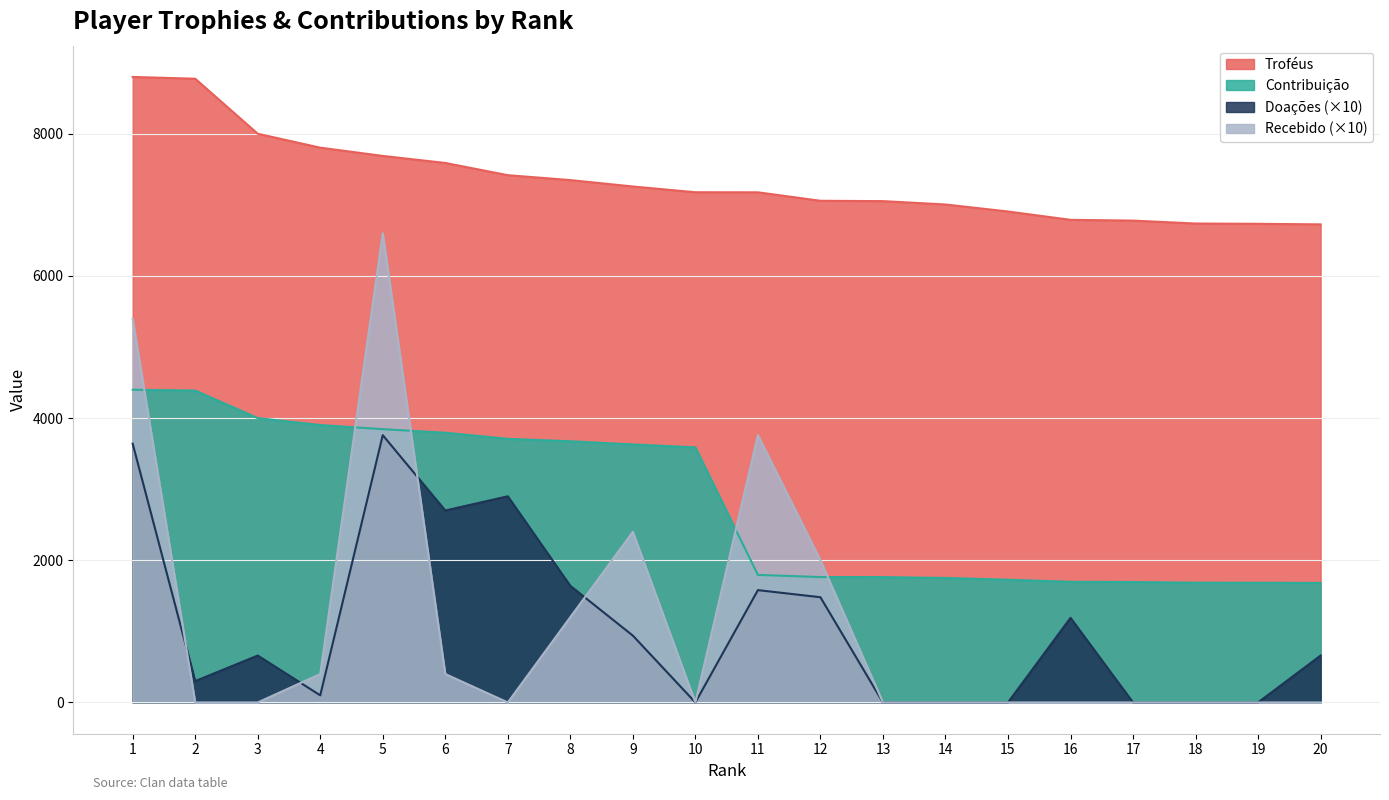

What is the value of the Troféus point at the 11th from the left?

7176